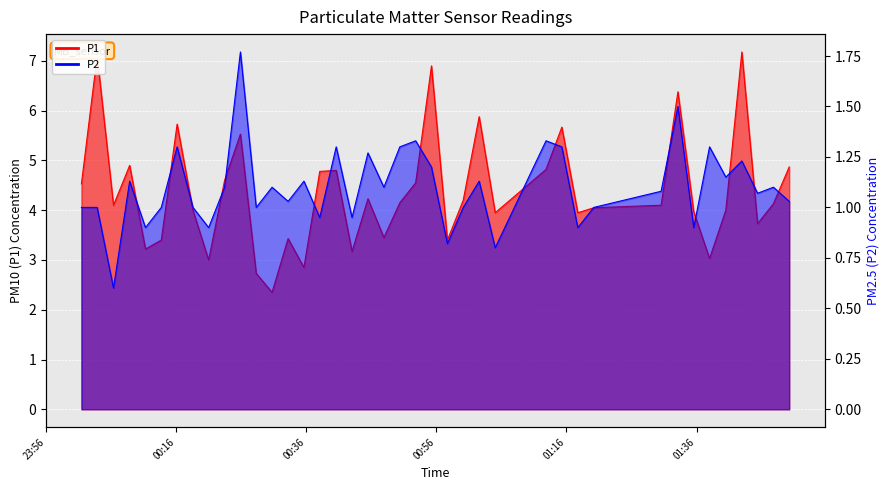

What is the difference between the maximum and minimum values in the P2 series?

1.2